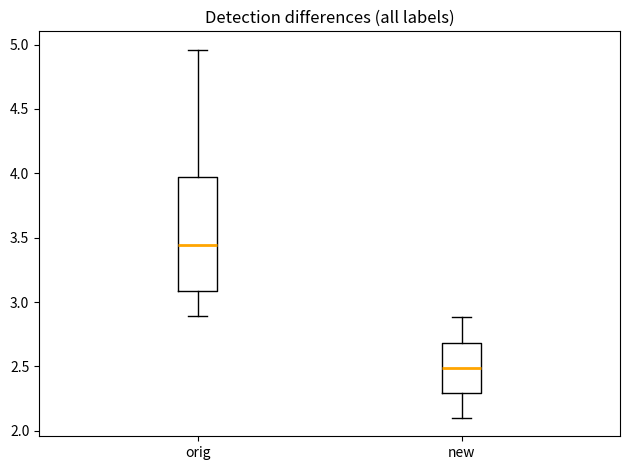

Comparing the boxes themselves (not the whiskers), which one is the tallest?

orig